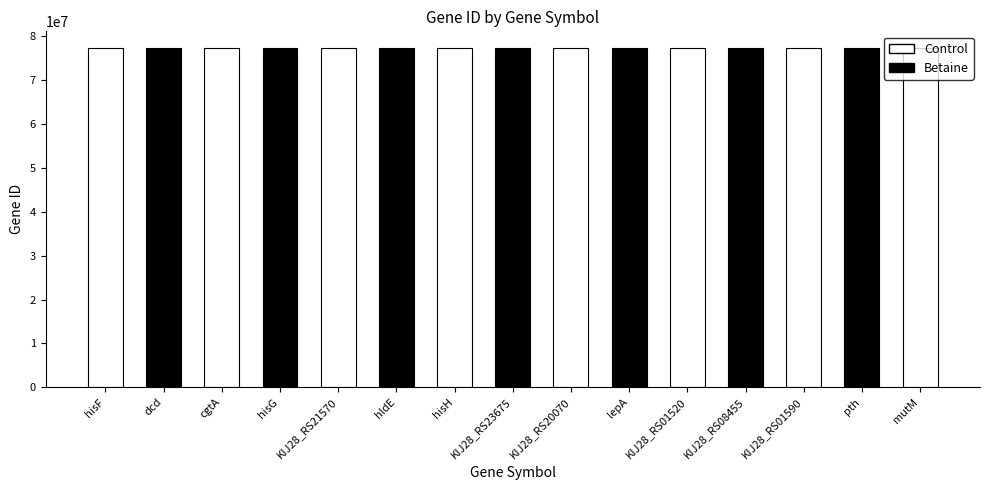

What position from the left is dcd?

2